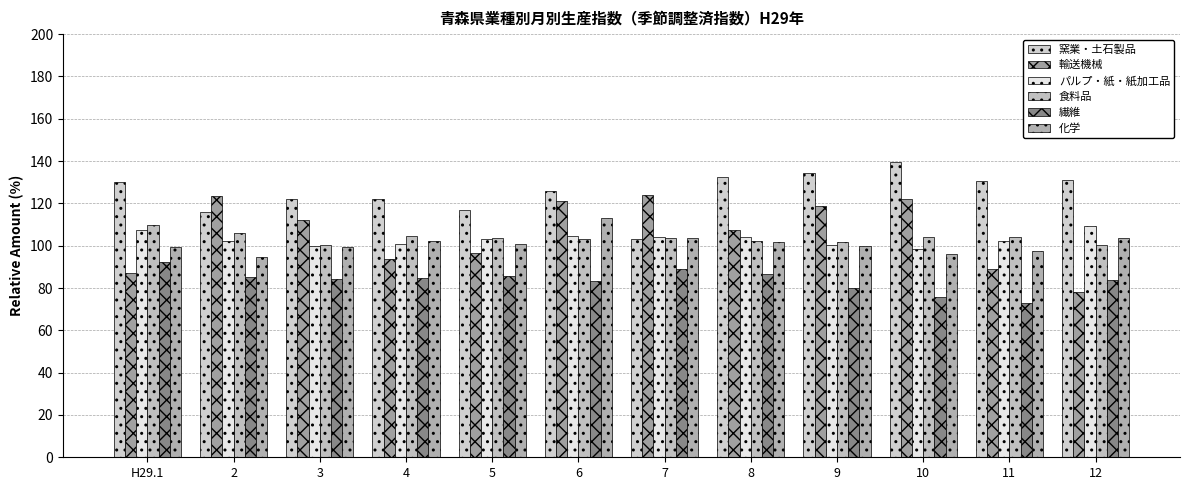

Which series changed the most between H29.1 and 2?

輸送機械